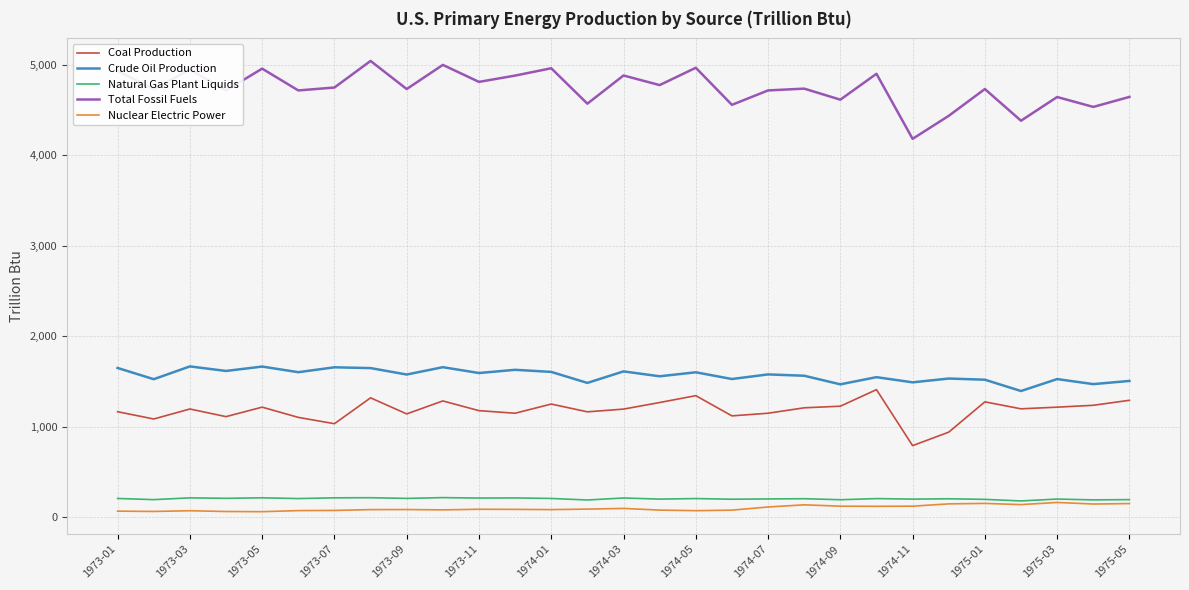

What is the sum of all Nuclear Electric Power values?

2938.2